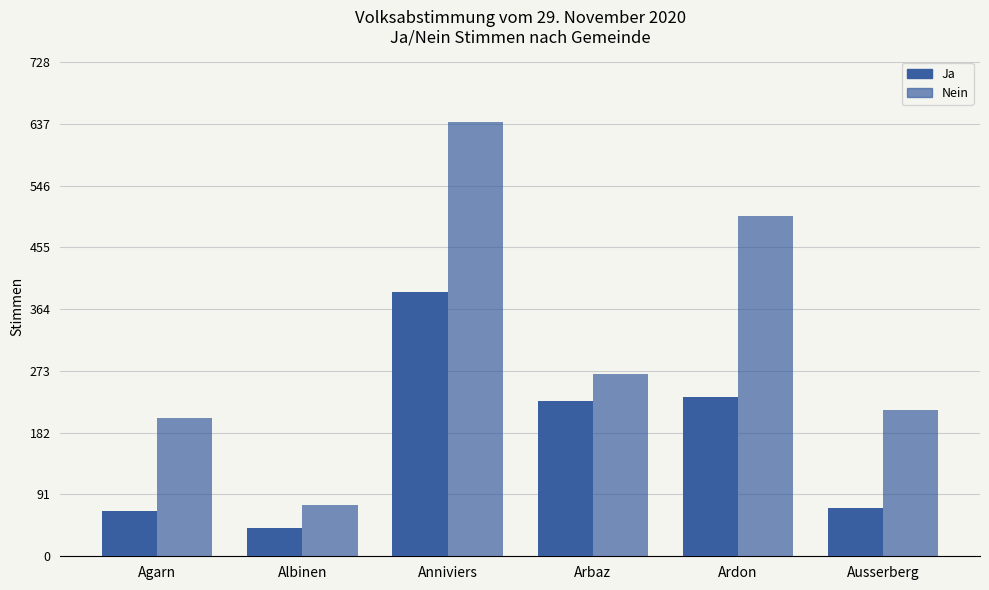

Which series has the largest total across all categories?

Nein